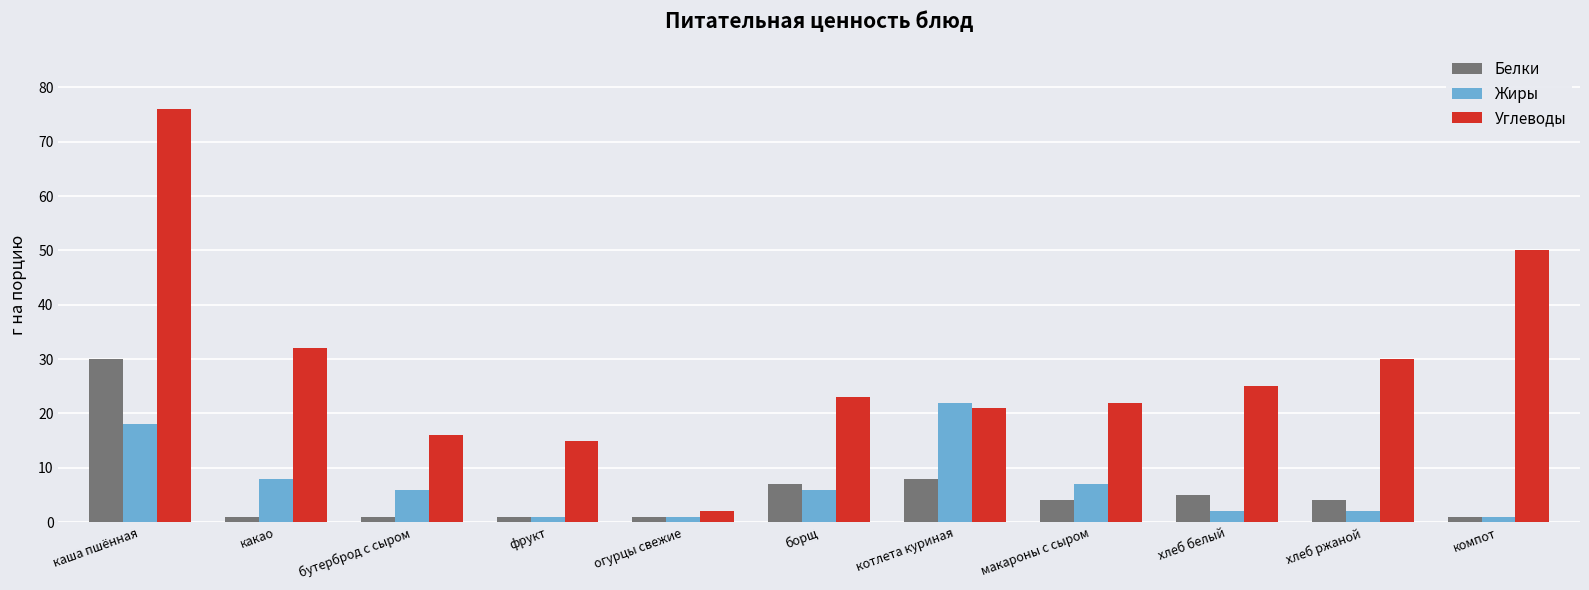

Which series changed the most between фрукт and компот?

Углеводы